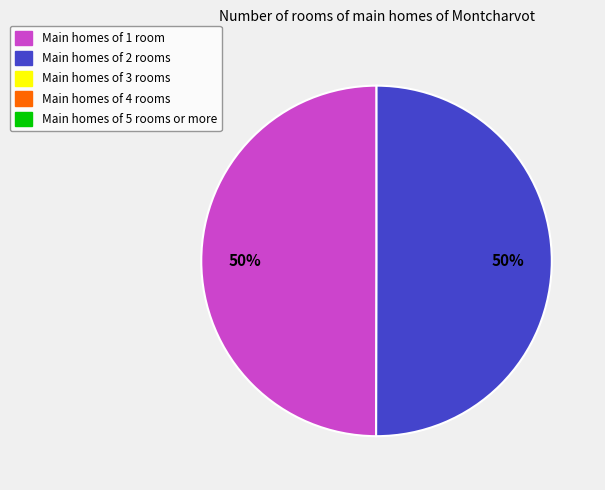

To the nearest percent, what is the average slice percentage?

50%